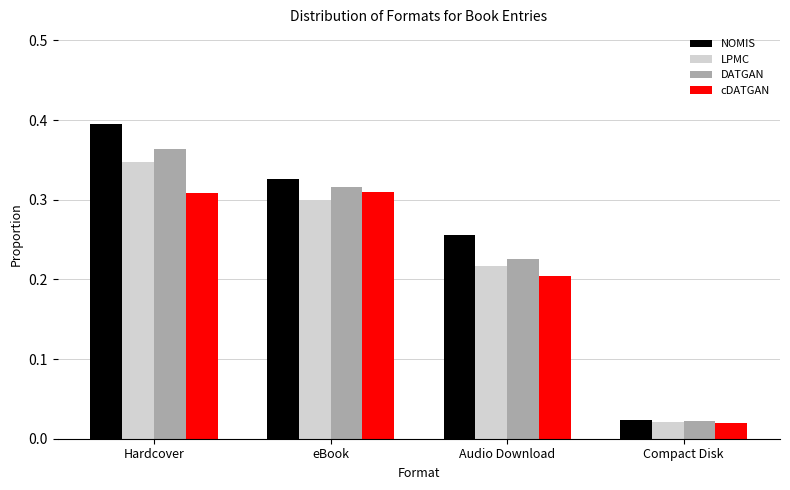

At which category does the chart reach its minimum across all series?

Compact Disk